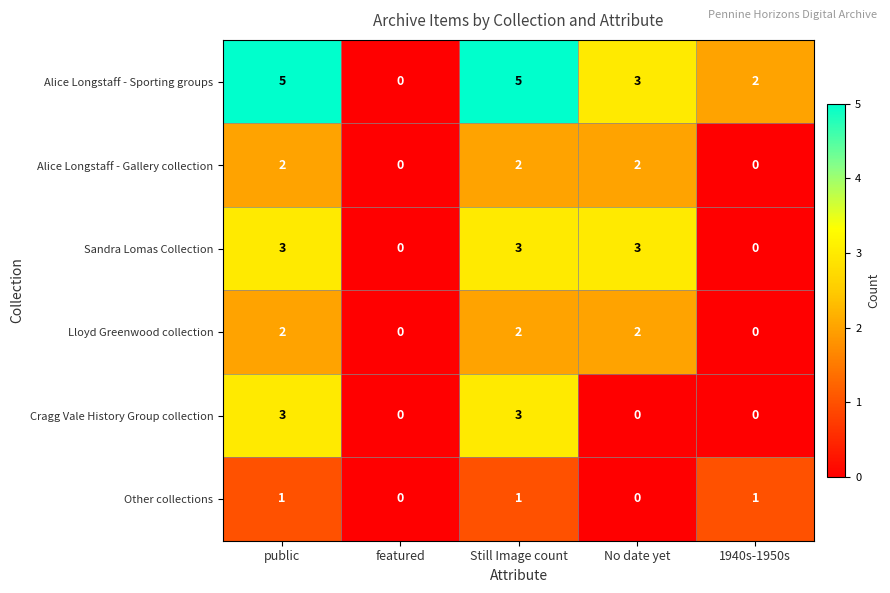

Is the value of Sandra Lomas Collection at No date yet greater than the value of Other collections at Still Image count?

Yes